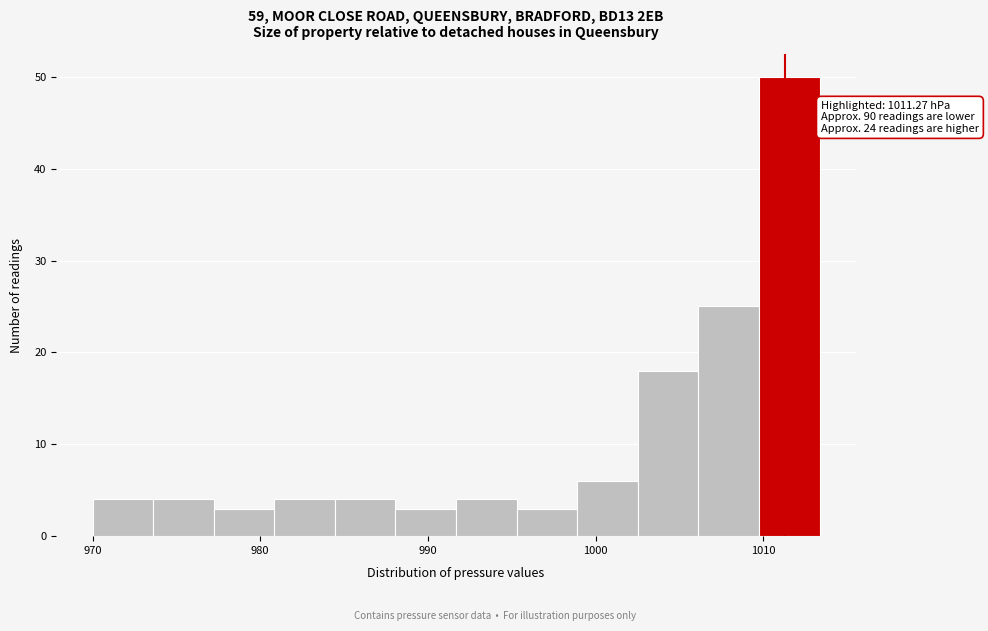

Around what value on the x-axis is the tallest bar? Give the approximate position of its centre, as read against the axis.

1012